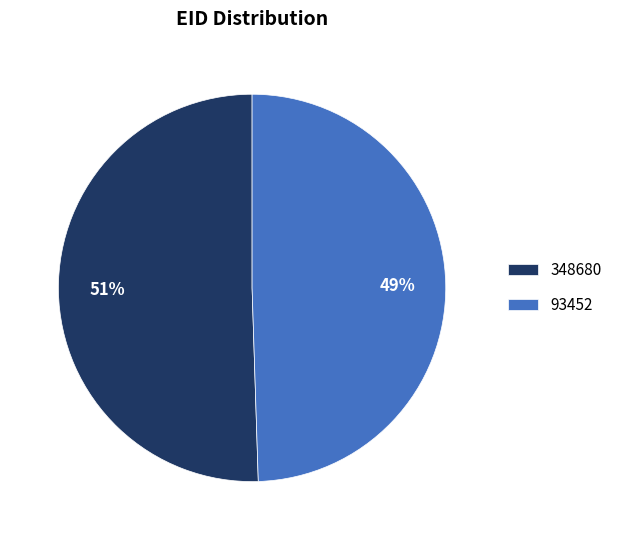

To the nearest percent, what percentage of the pie is 93452?

49%